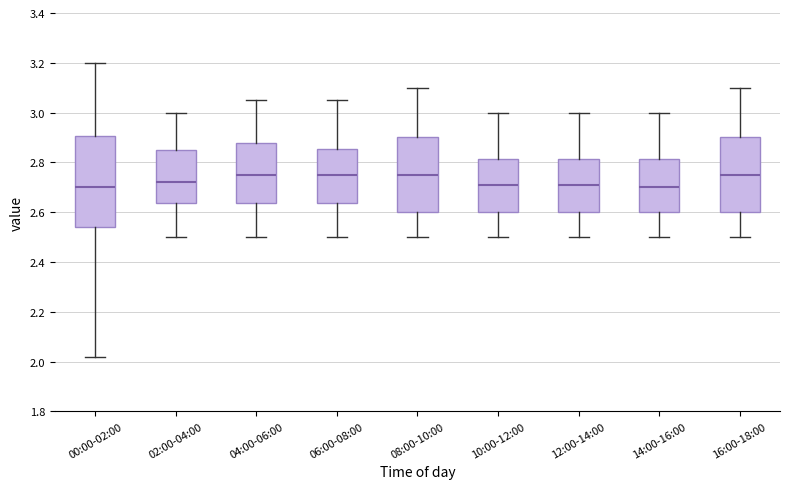

Reading left to right, read every box against the y-axis: the position of its median line, the range the box covers, and the ends of its whiskers. The values are not printed on the chart, so give them approximately, as read against the axis.

00:00-02:00: median 2.70, box 2.54 to 2.90, whiskers 2.02 to 3.20
02:00-04:00: median 2.72, box 2.64 to 2.86, whiskers 2.50 to 3.00
04:00-06:00: median 2.76, box 2.64 to 2.88, whiskers 2.50 to 3.06
06:00-08:00: median 2.76, box 2.64 to 2.86, whiskers 2.50 to 3.06
08:00-10:00: median 2.76, box 2.60 to 2.90, whiskers 2.50 to 3.10
10:00-12:00: median 2.72, box 2.60 to 2.82, whiskers 2.50 to 3.00
12:00-14:00: median 2.72, box 2.60 to 2.82, whiskers 2.50 to 3.00
14:00-16:00: median 2.70, box 2.60 to 2.82, whiskers 2.50 to 3.00
16:00-18:00: median 2.76, box 2.60 to 2.90, whiskers 2.50 to 3.10